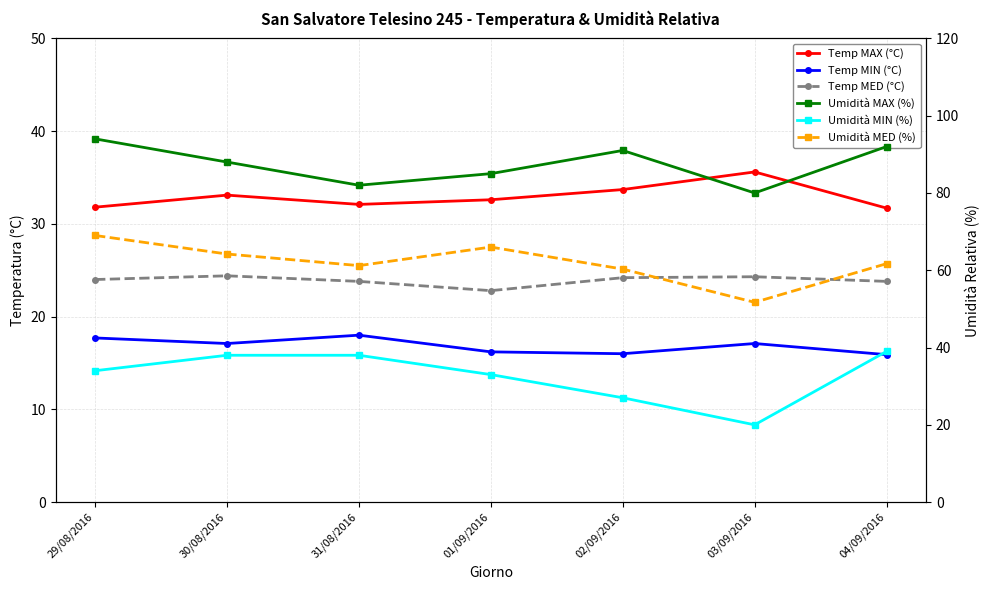

How many values in the Umidità MED (%) series are below 61?

2